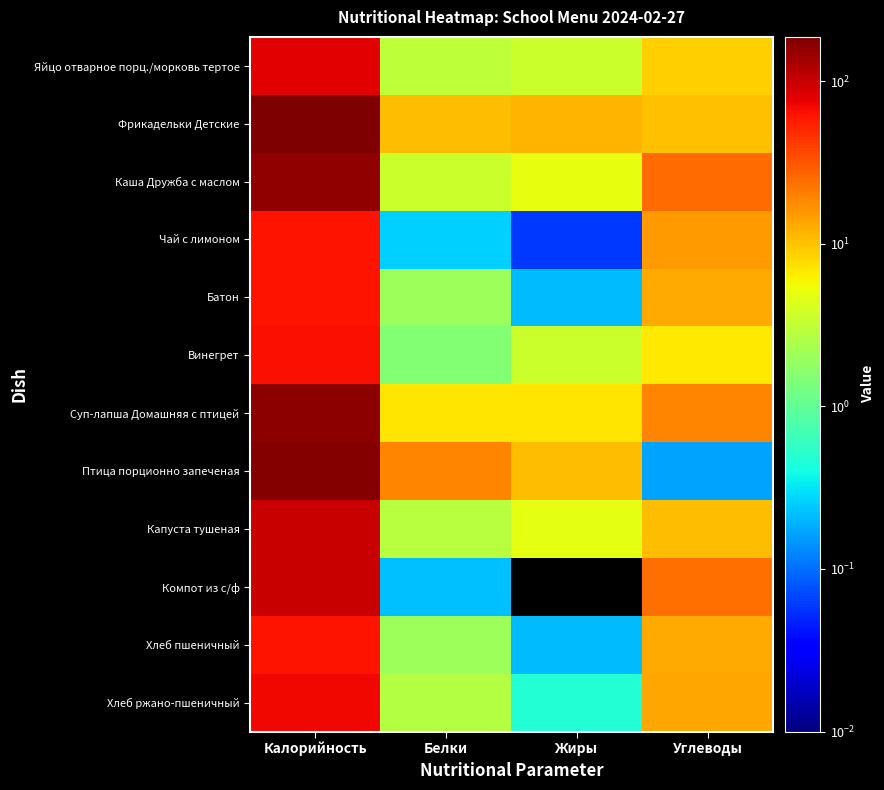

Which category has the highest value across all series?

Калорийность